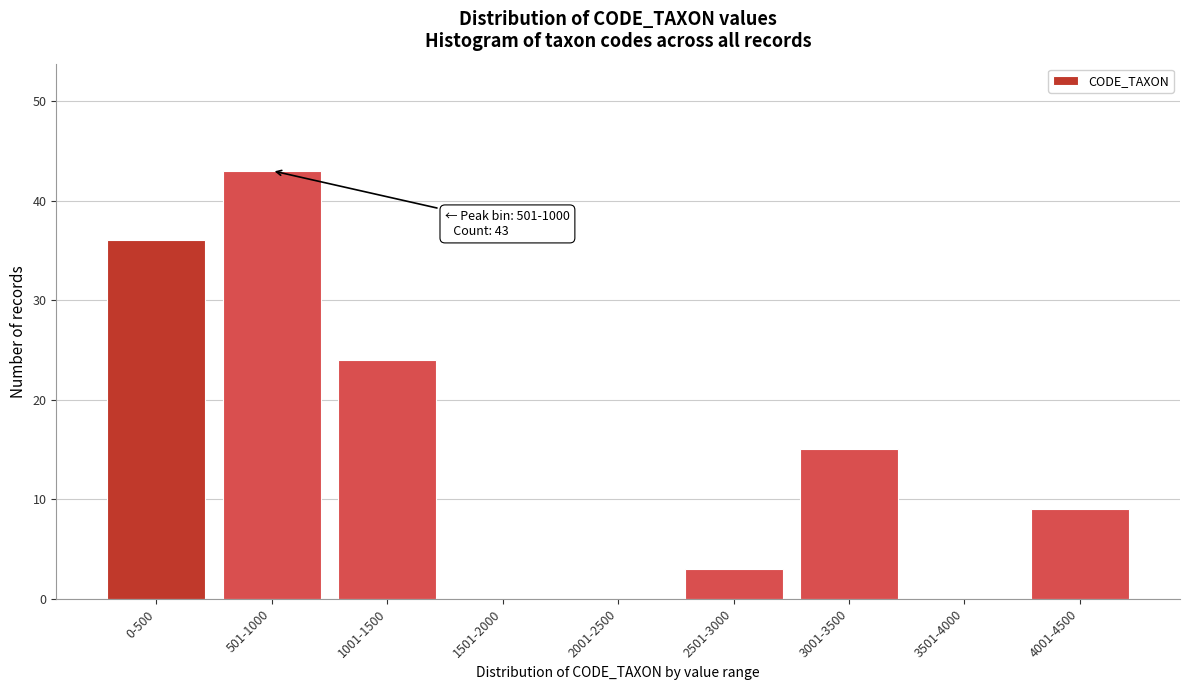

Reading right to left, list all the values displayed in this chart.

4001-4500=9	3501-4000=0	3001-3500=15	2501-3000=3	2001-2500=0	1501-2000=0	1001-1500=24	501-1000=43	0-500=36